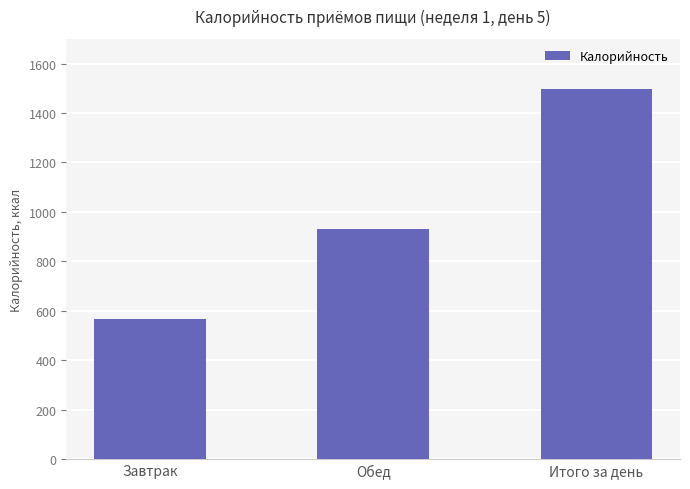

What is the value of the 2nd bar from the left?

929.3